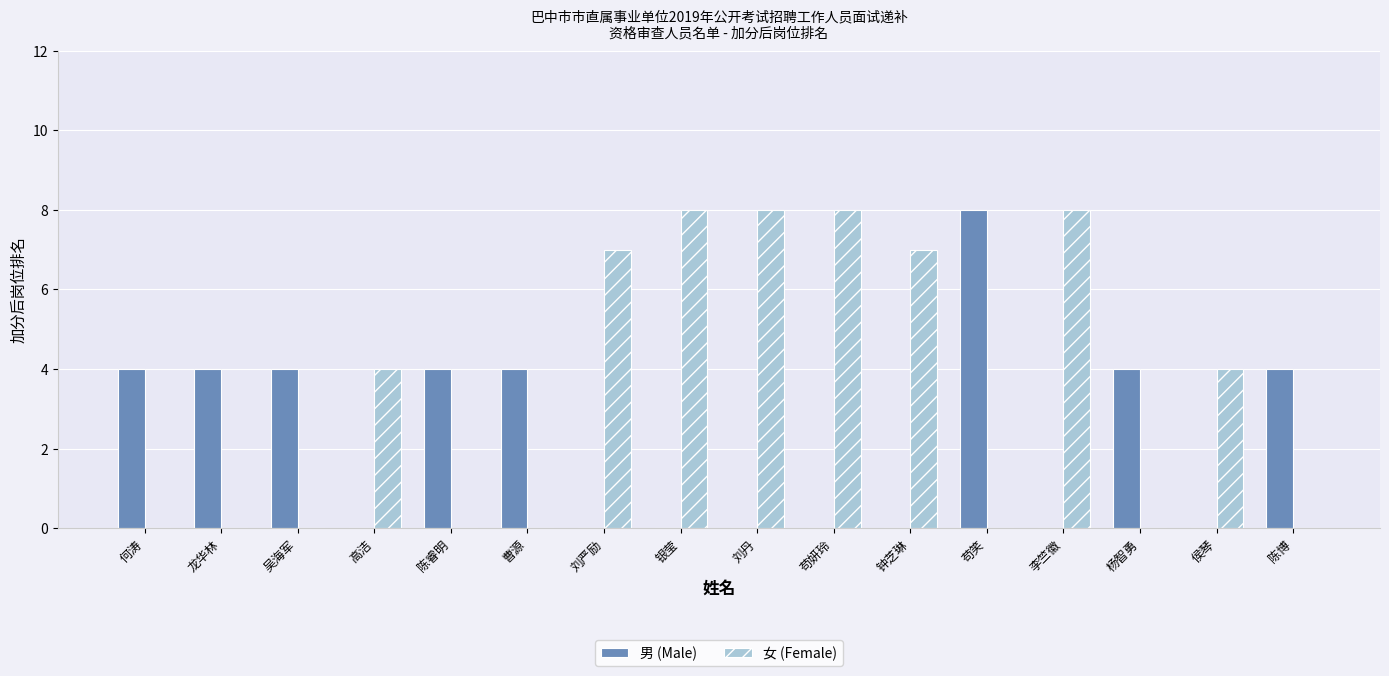

Is it true that 女 (Female) equals 4 at 侯琴?

True